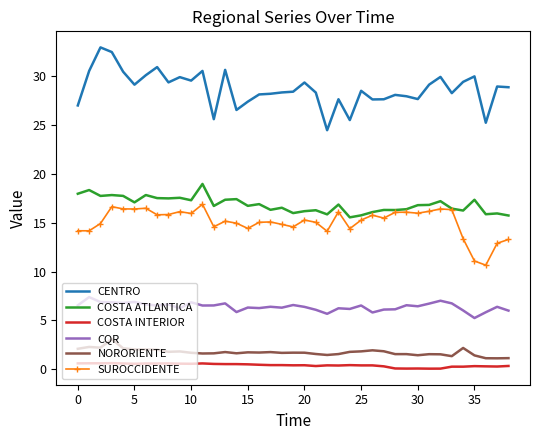

Rank the series by their maximum value, from lowest to highest.

COSTA INTERIOR, NORORIENTE, CQR, SUROCCIDENTE, COSTA ATLANTICA, CENTRO